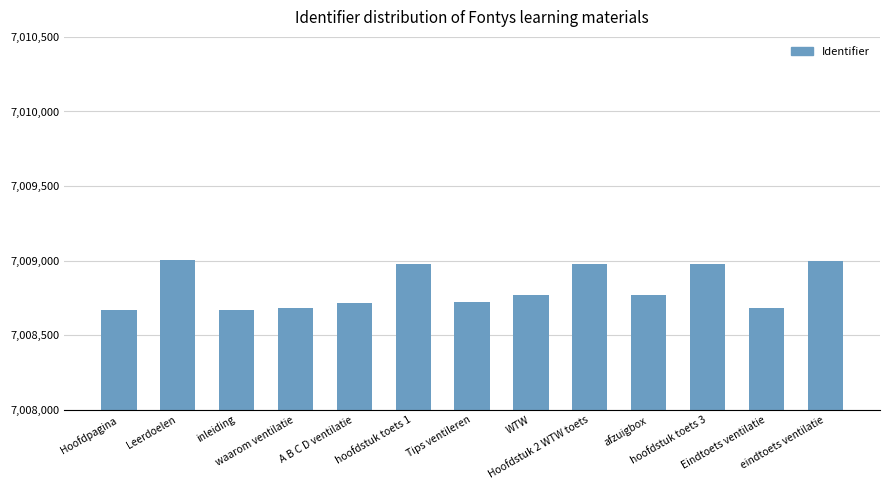

What is the greatest value displayed?

7009003